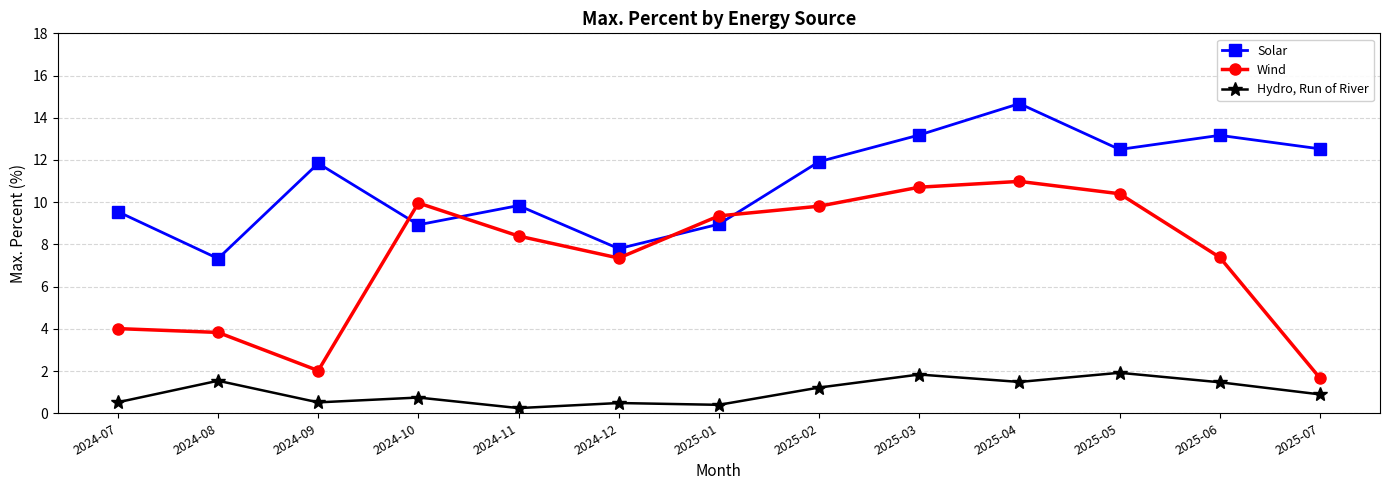

Between which two adjacent categories do Wind and Solar first intersect?

2024-09 and 2024-10